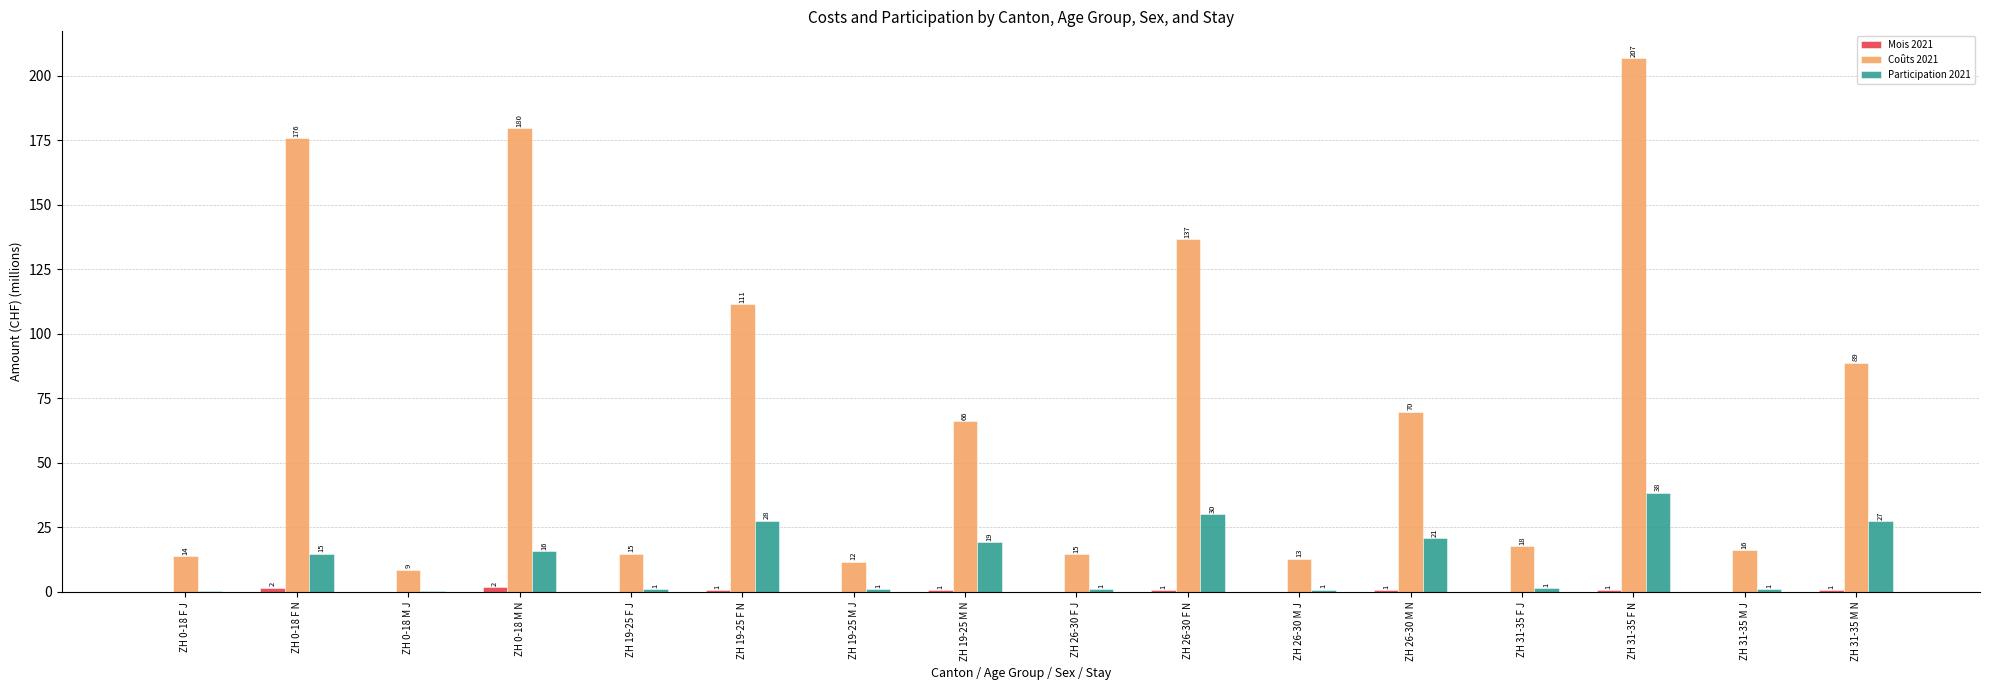

The Coûts 2021 series shows 69.9 at ZH 26-30 M N. True or false?

True